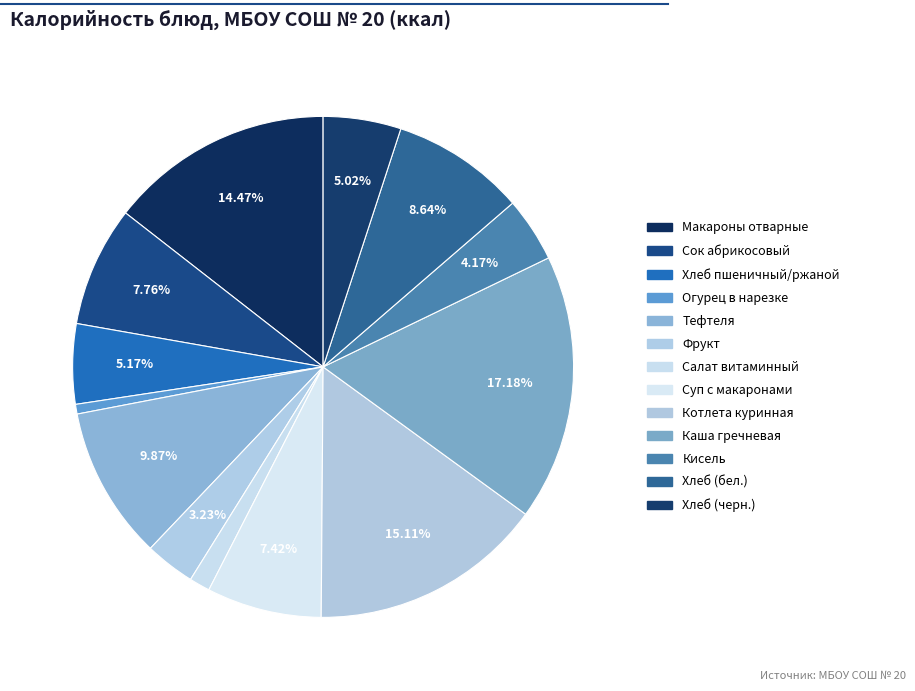

How much of the chart is everything except Кисель?

95.8%